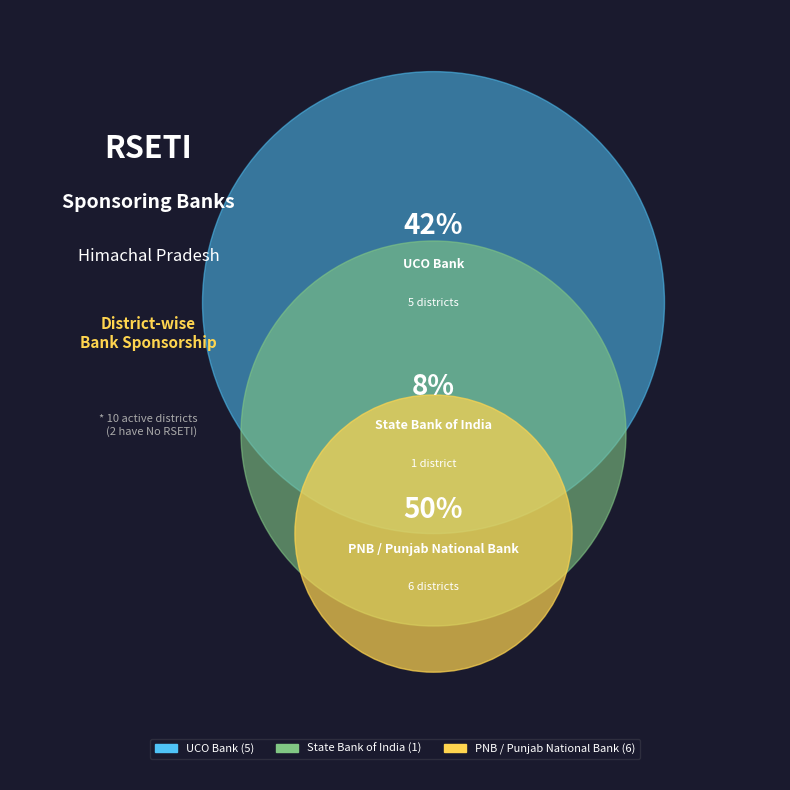

Is there any slice that represents more than half of the pie?

No